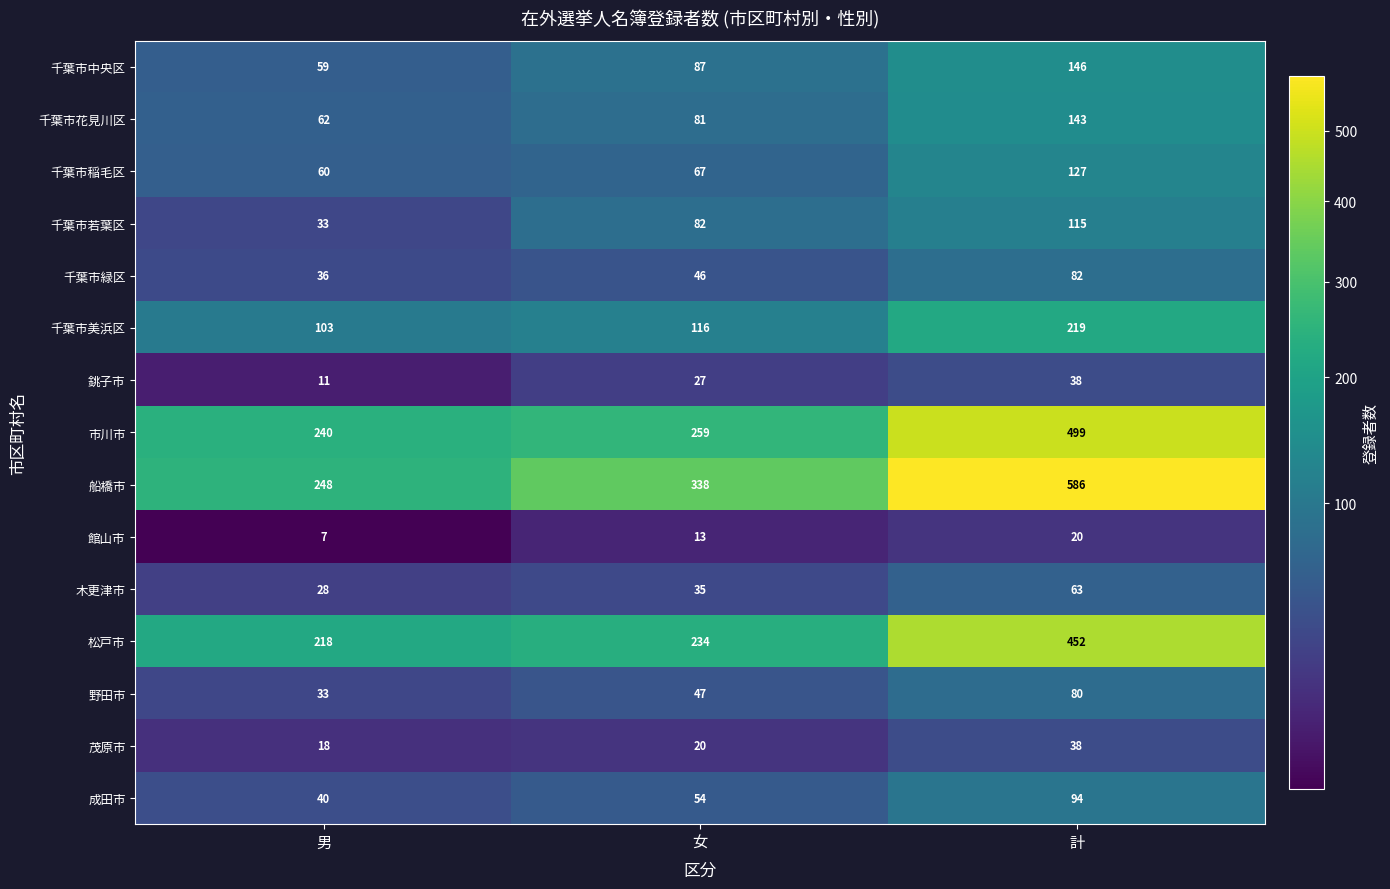

Rank the categories by 船橋市 value from lowest to highest.

男, 女, 計